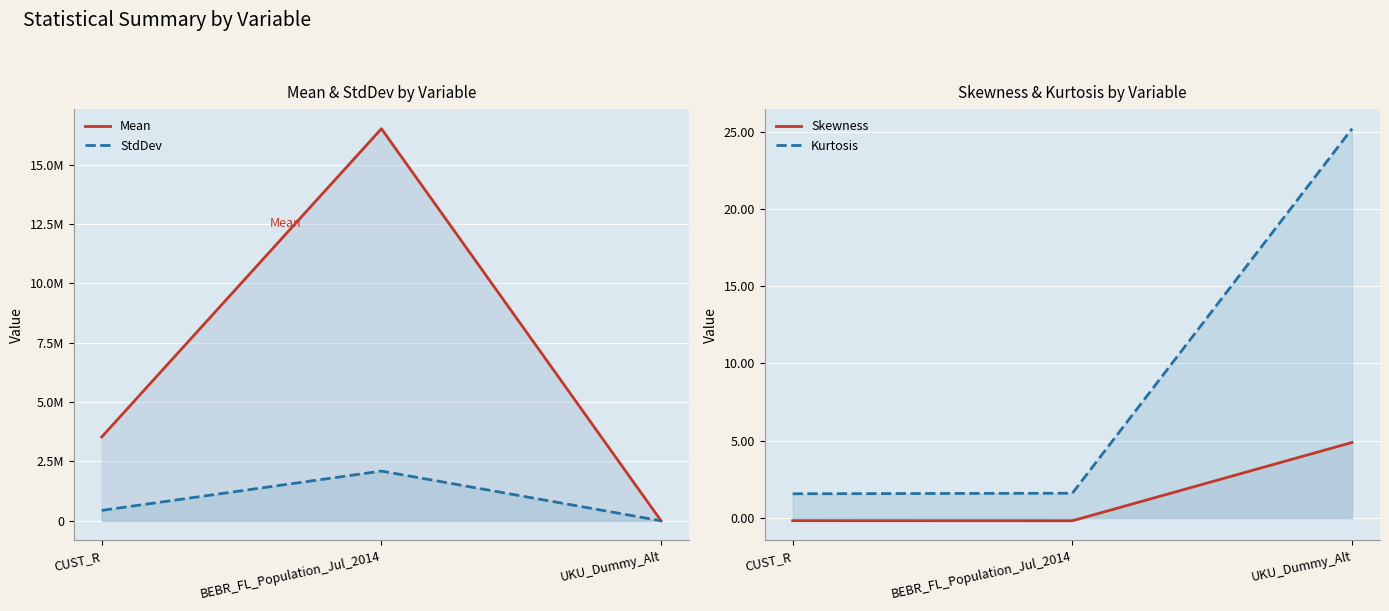

Which series changed the most between BEBR_FL_Population_Jul_2014 and UKU_Dummy_Alt?

Mean